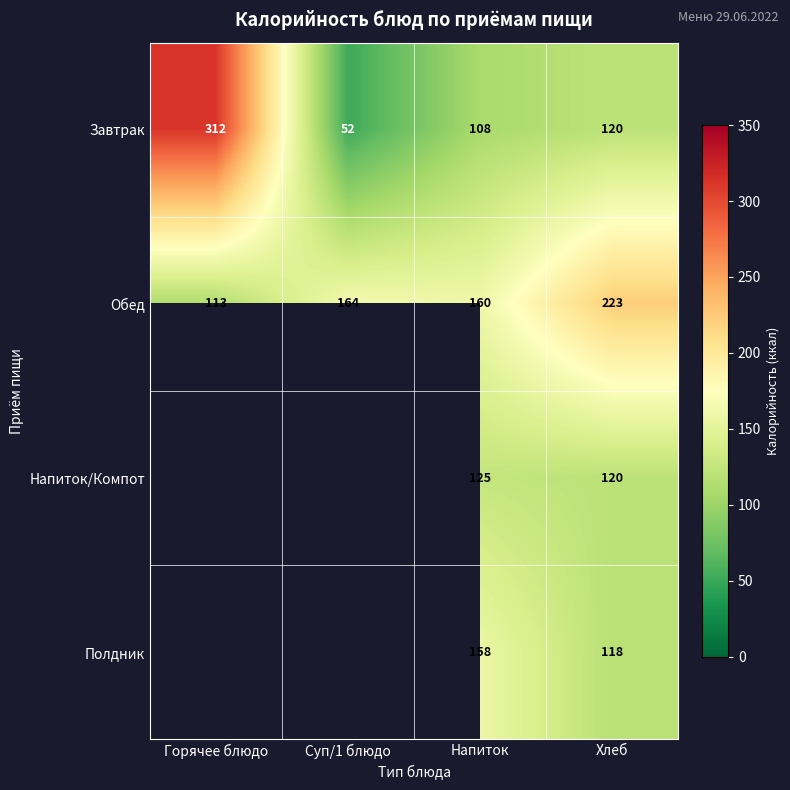

The Обед series shows 223 at Хлеб. True or false?

True